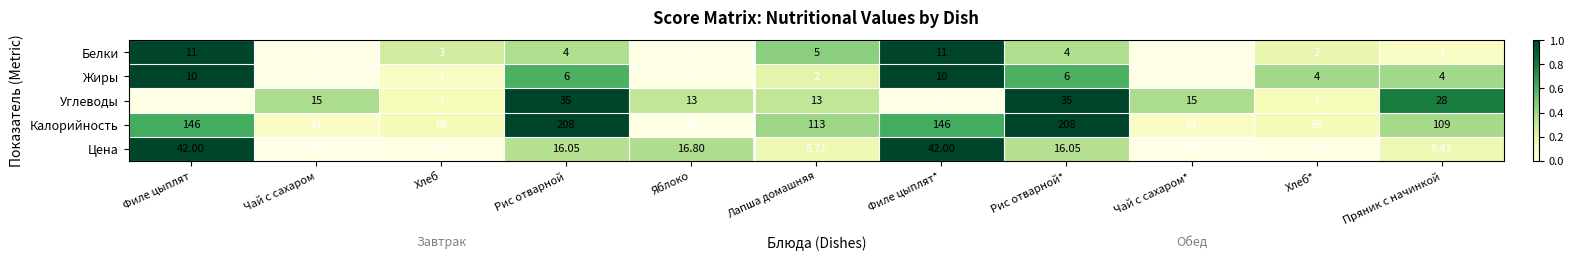

Rank the series at Филе цыплят from highest to lowest value.

Калорийность, Цена, Белки, Жиры, Углеводы